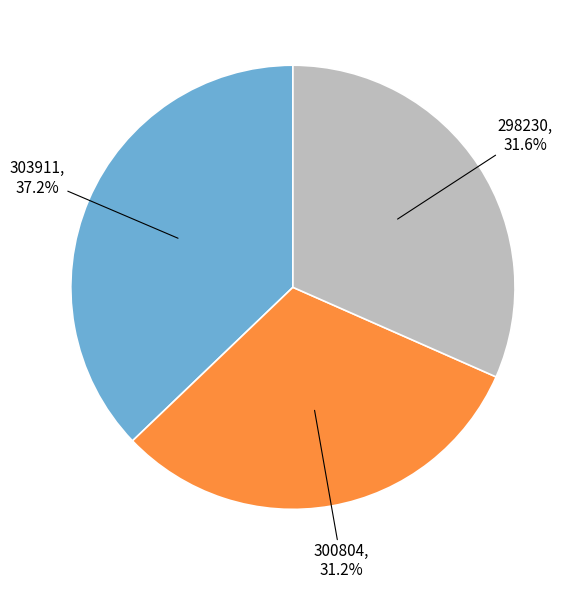

Does any single category account for the majority?

No